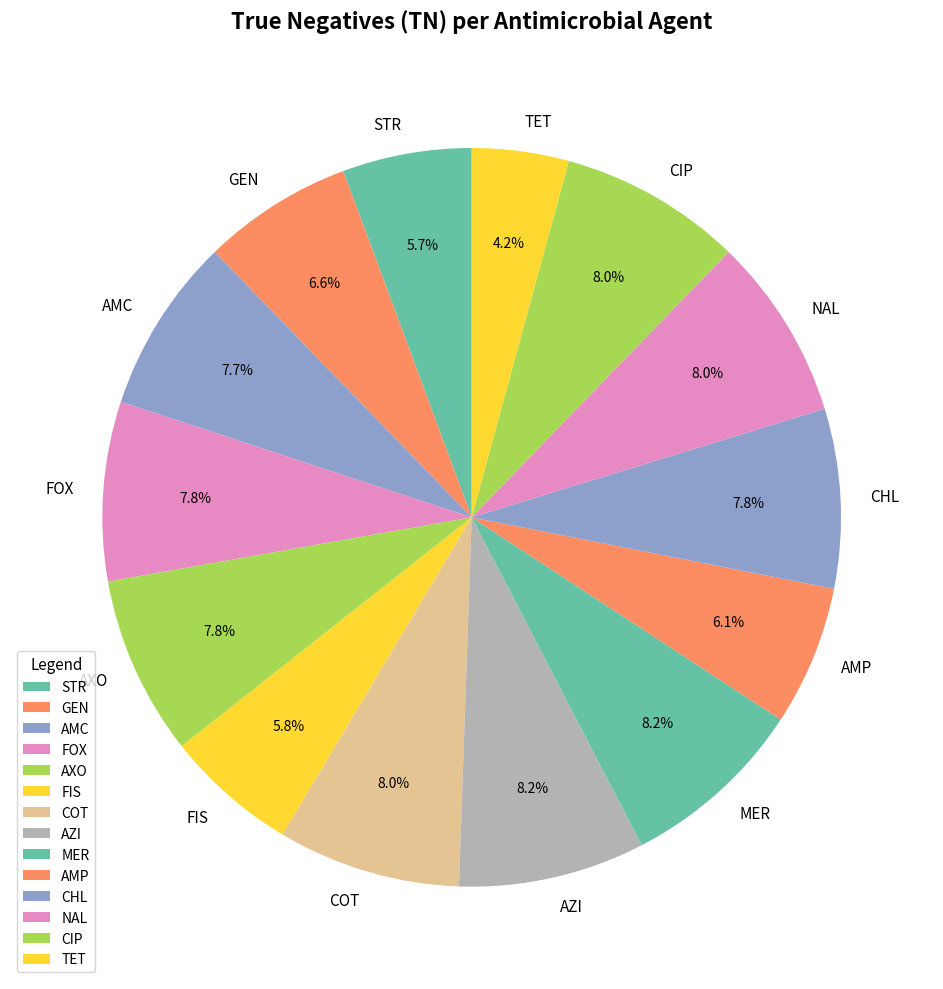

Which has a higher value, STR or AXO?

AXO